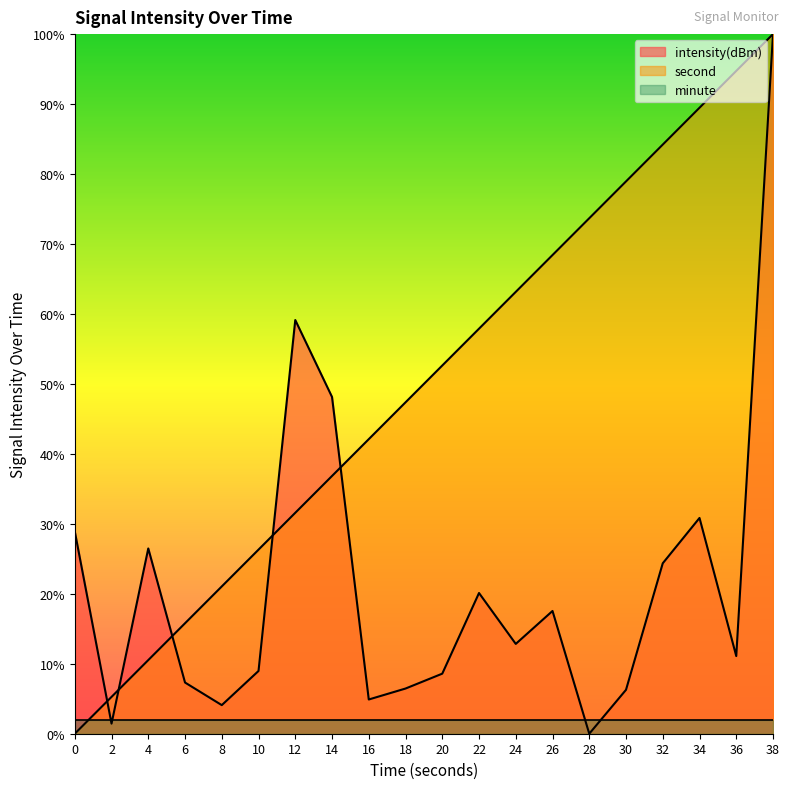

At which label does intensity(dBm) reach its peak?

38